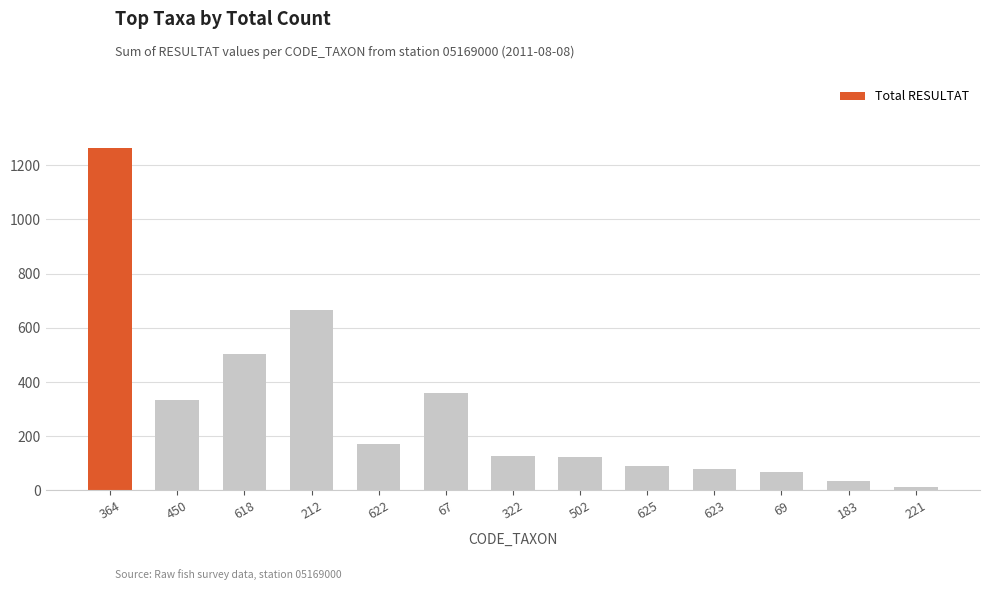

What is the greatest value displayed?

1265